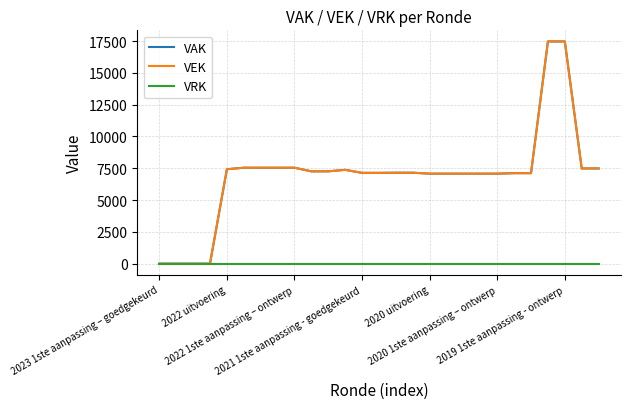

Which series has the widest spread of values?

VAK